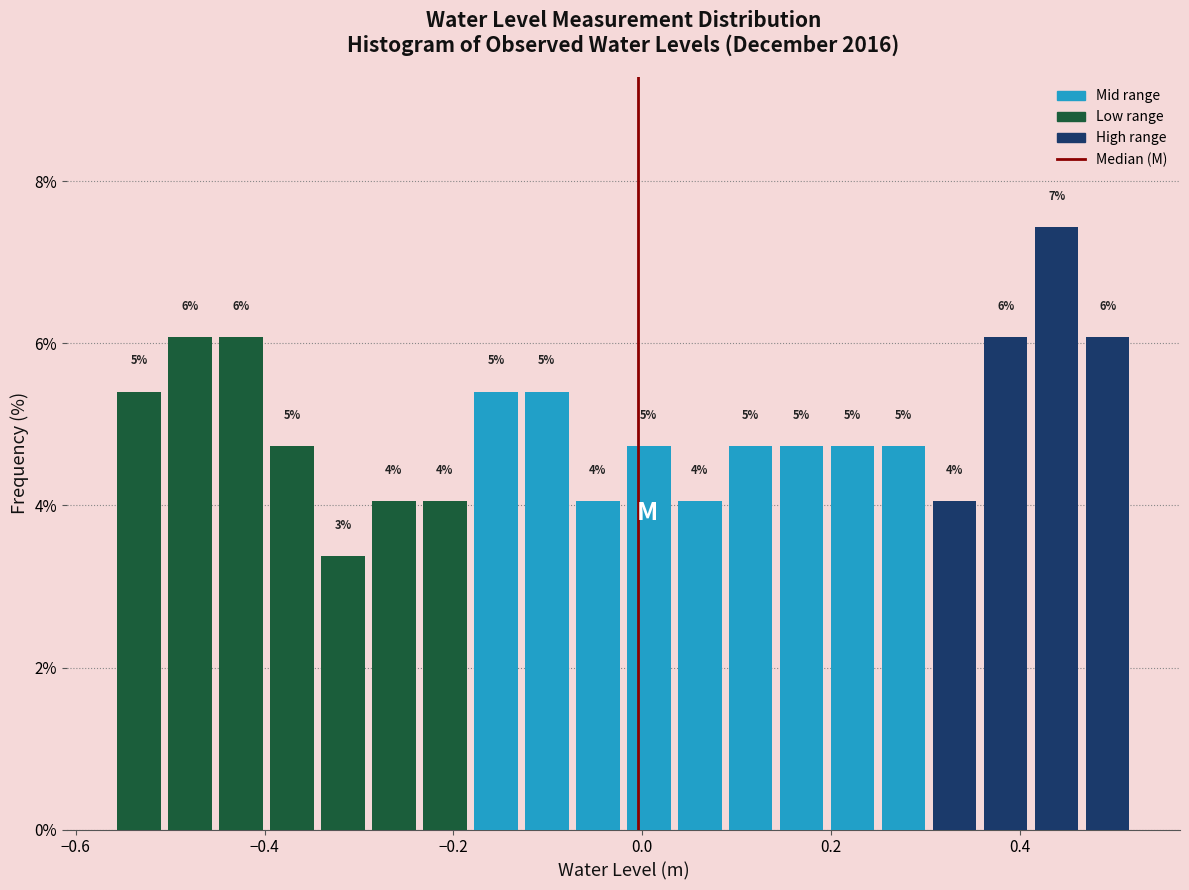

Read against the x-axis, roughly where is the centre of the tallest bar?

0.44